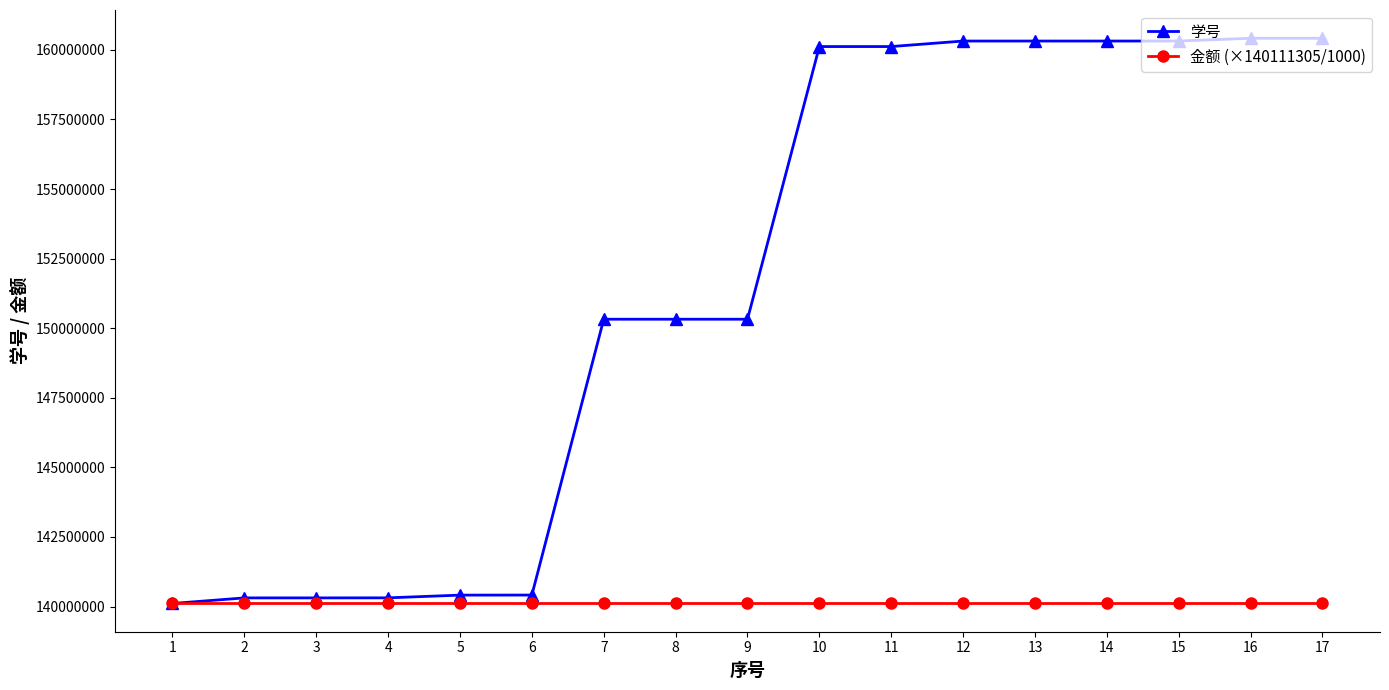

True or false: 金额 (×140111305/1000) has a value of 29640021 at 7.

False